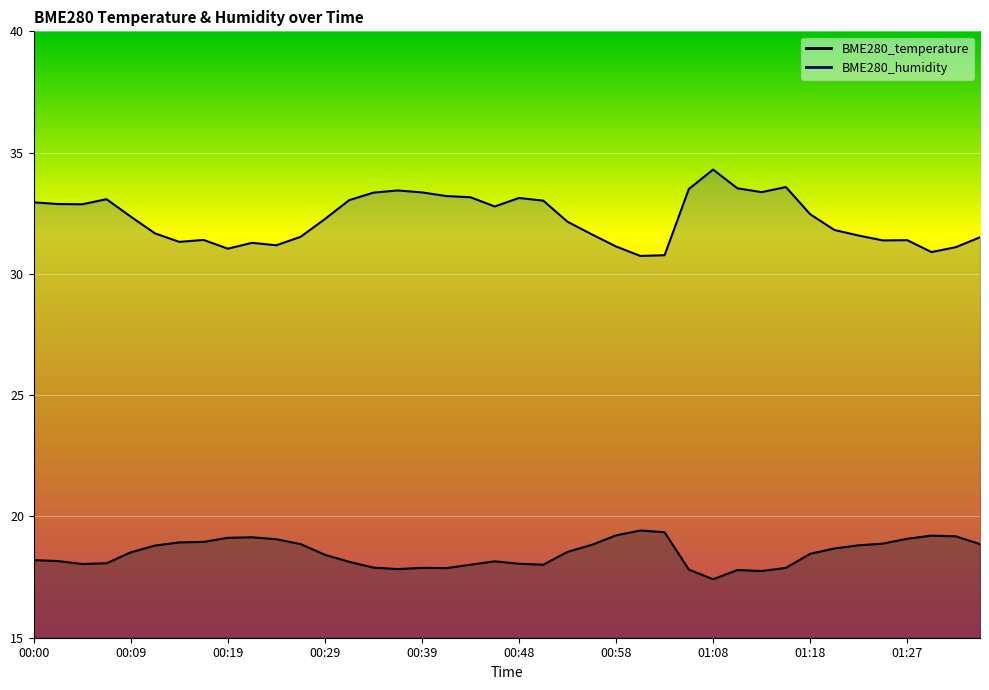

True or false: BME280_temperature and BME280_humidity intersect in this chart.

False